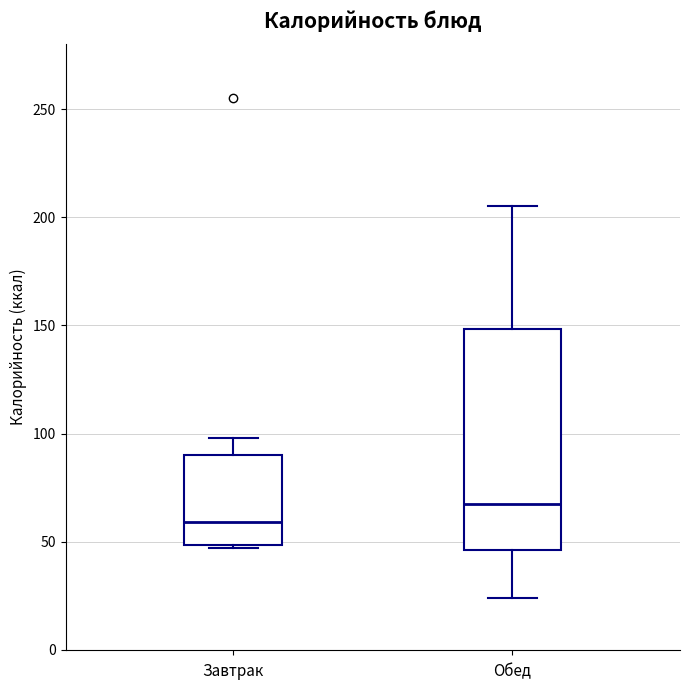

Reading left to right, read every box against the y-axis: the position of its median line, the range the box covers, and the ends of its whiskers. The values are not printed on the chart, so give them approximately, as read against the axis.

Завтрак: median 60, box 50 to 90, whiskers 45 to 100
Обед: median 70, box 45 to 150, whiskers 25 to 205